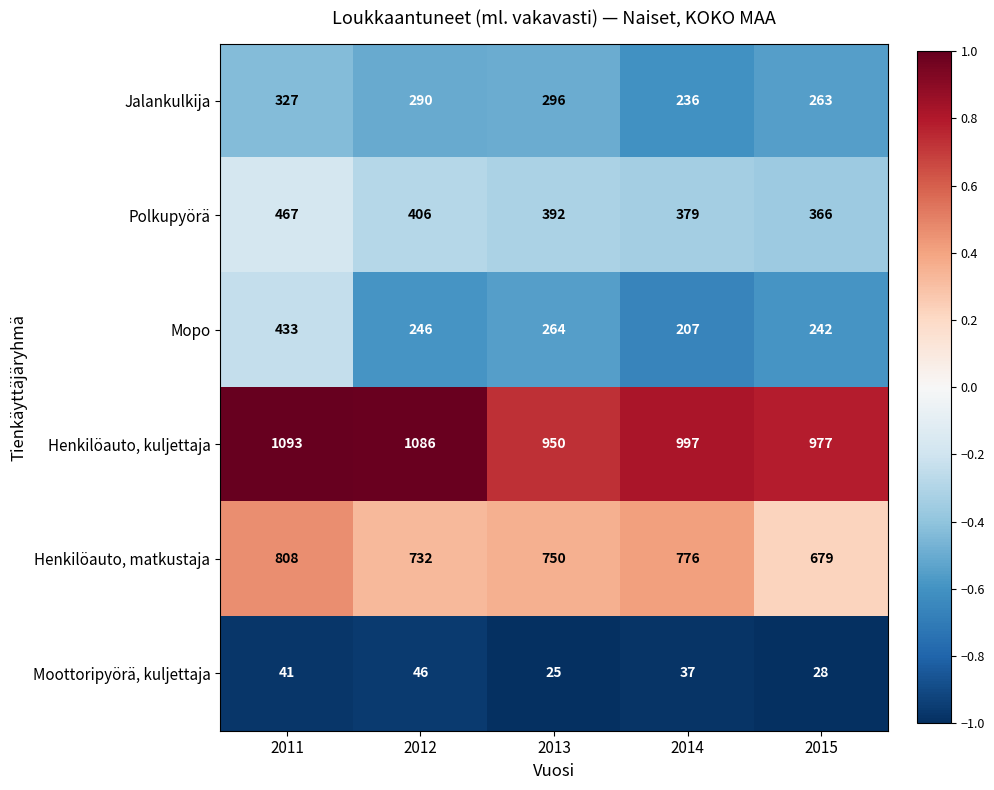

Is it true that Moottoripyörä, kuljettaja equals 61 at 2014?

False